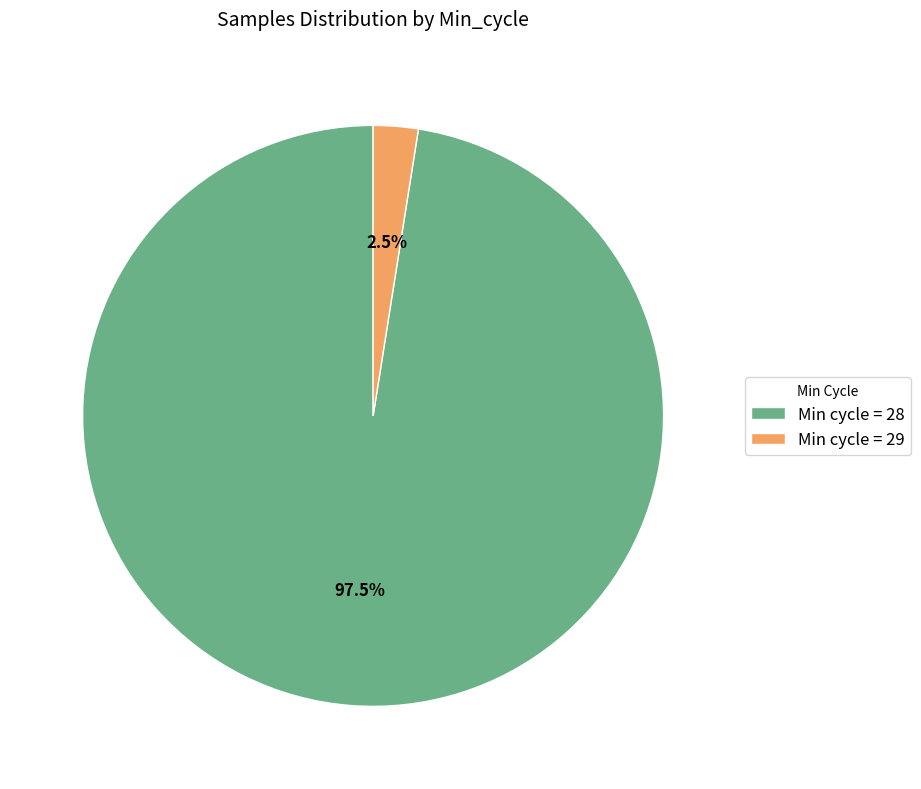

How many segments does this pie chart have?

2